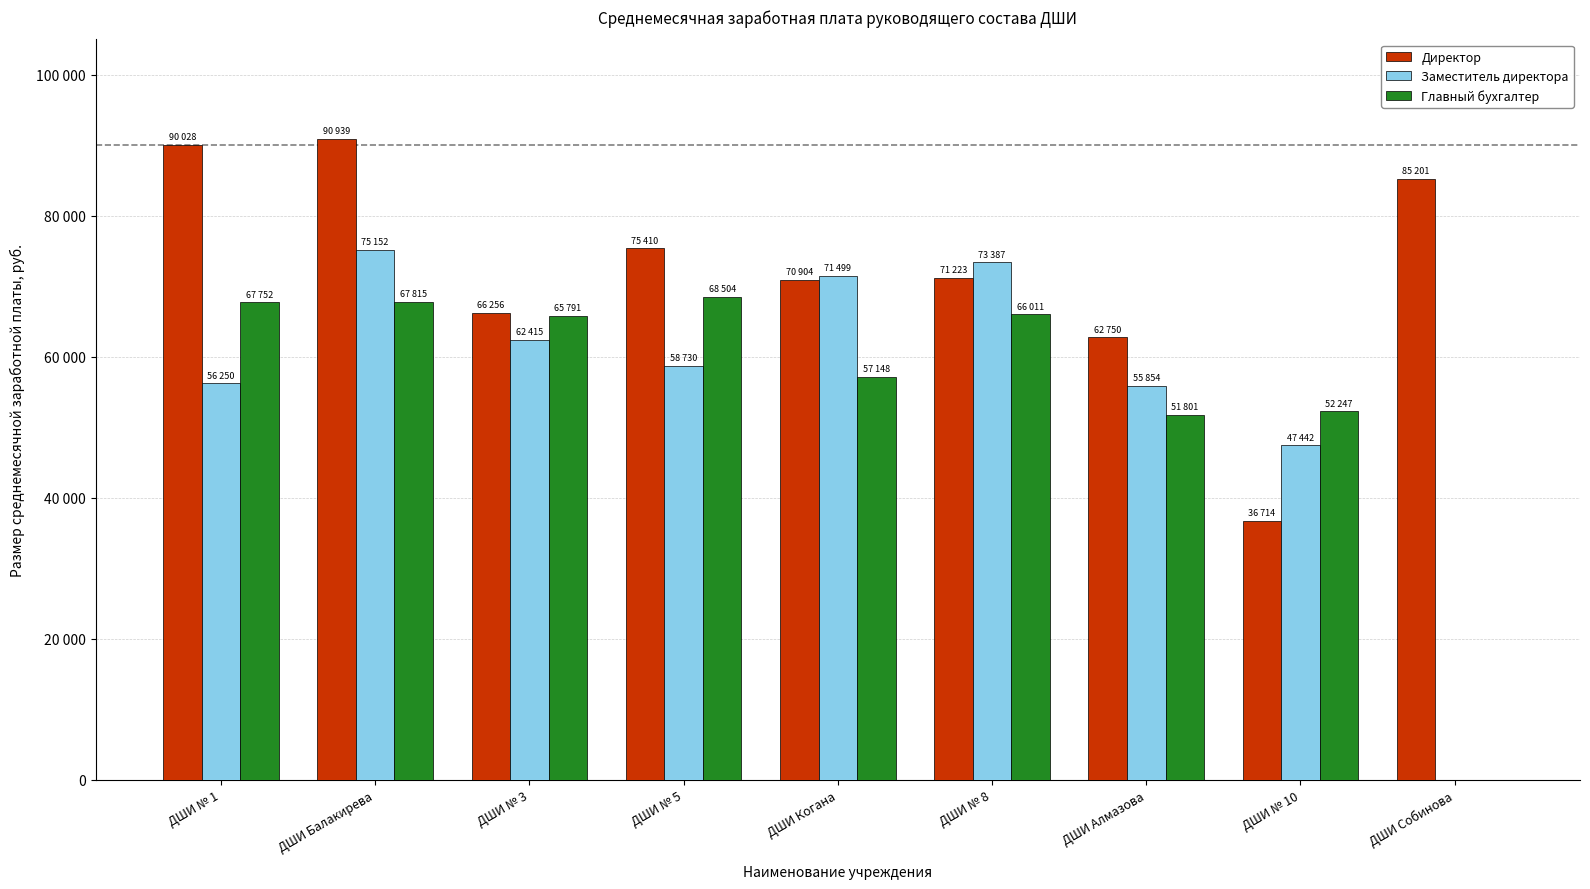

What is the value of the Директор bar at the 9th from the left?

85201.9